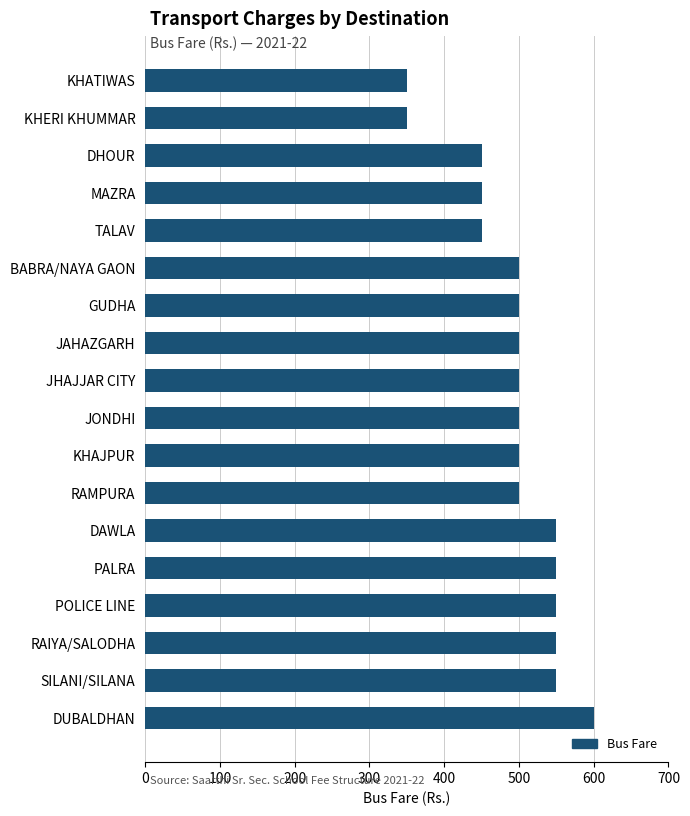

Reading bottom to top, transcribe all the data shown in this chart.

DUBALDHAN=600	SILANI/SILANA=550	RAIYA/SALODHA=550	POLICE LINE=550	PALRA=550	DAWLA=550	RAMPURA=500	KHAJPUR=500	JONDHI=500	JHAJJAR CITY=500	JAHAZGARH=500	GUDHA=500	BABRA/NAYA GAON=500	TALAV=450	MAZRA=450	DHOUR=450	KHERI KHUMMAR=350	KHATIWAS=350